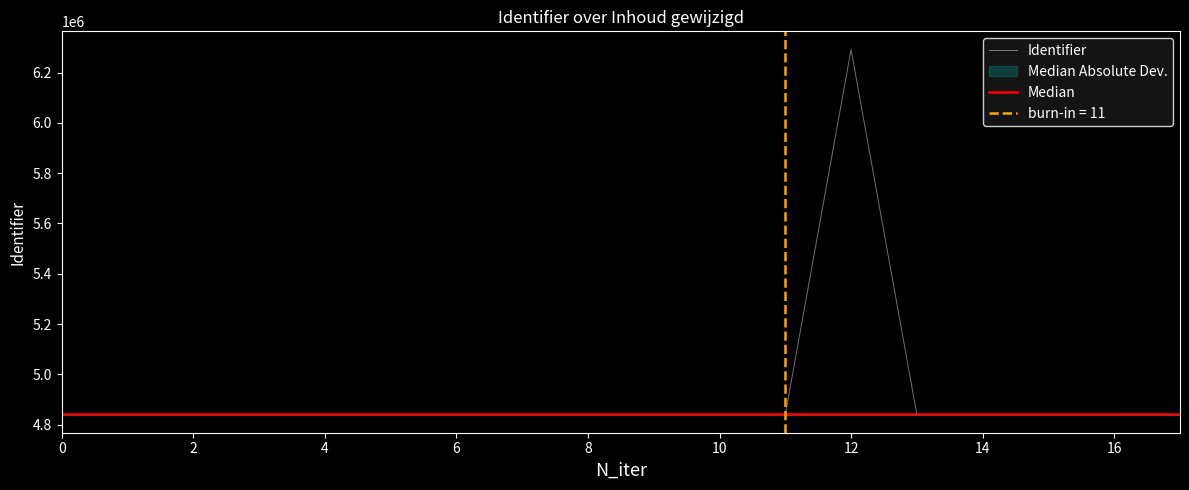

What is the sum of all Median values?

87133029.0